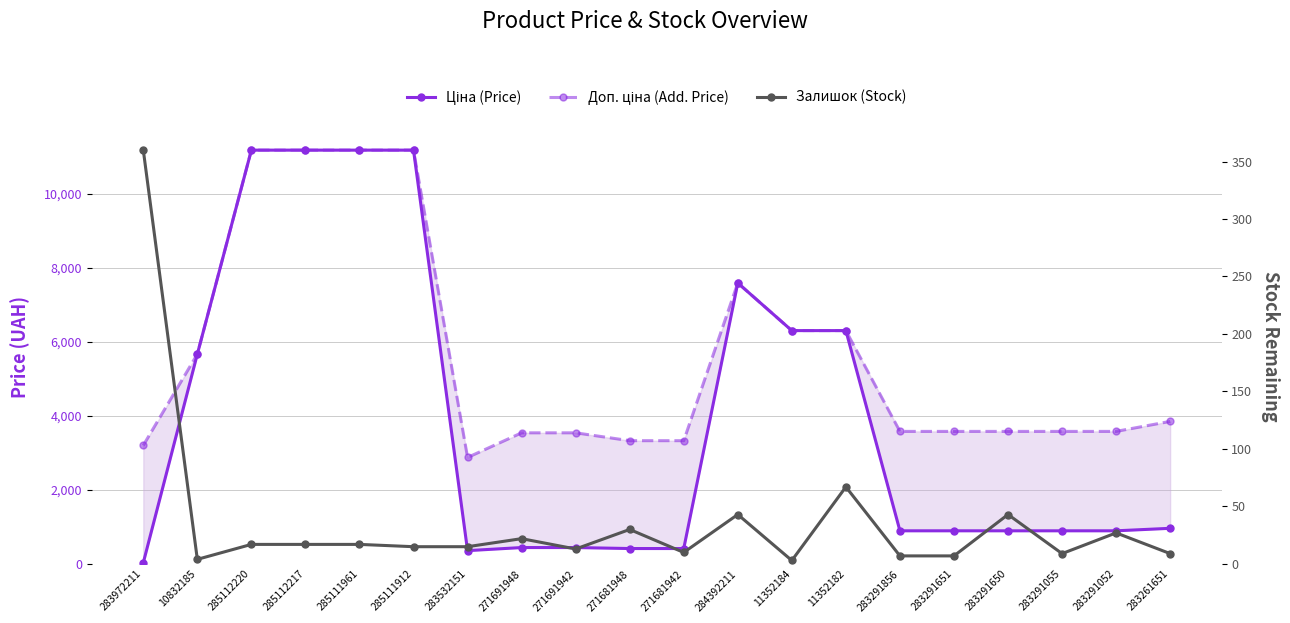

Does the chart display data point markers on the line(s)?

Yes